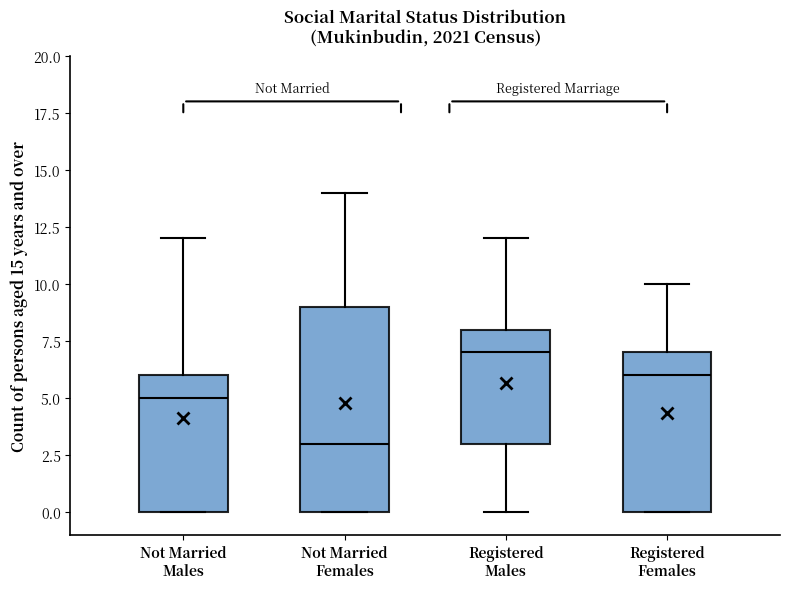

Reading left to right, transcribe this box plot: for each box, give where its median line is, the range the box spans, and where its two whiskers end, as read against the y-axis. The values are not printed on the chart, so give them approximately, as read against the axis.

Not Married Males: median 5, box 0 to 6, whiskers 0 to 12
Not Married Females: median 3, box 0 to 9, whiskers 0 to 14
Registered Males: median 7, box 3 to 8, whiskers 0 to 12
Registered Females: median 6, box 0 to 7, whiskers 0 to 10